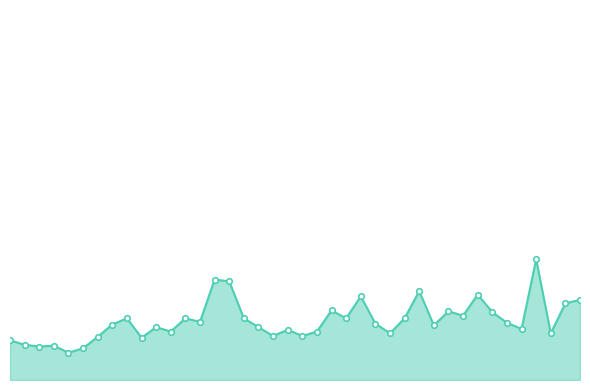

Does the chart have visible grid lines?

No